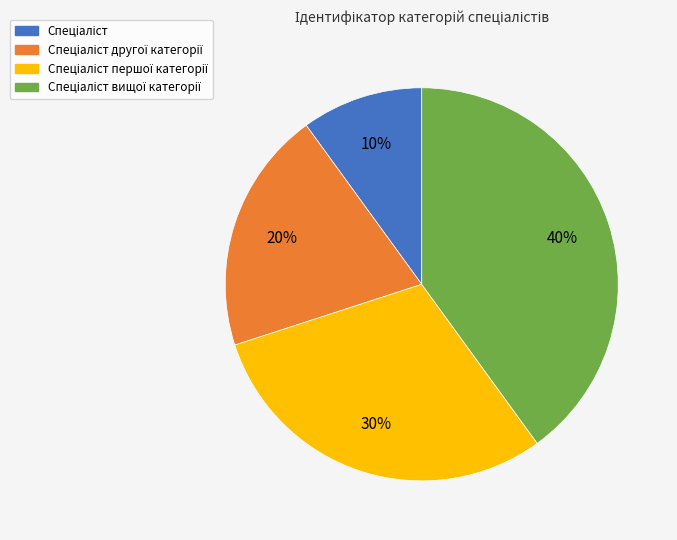

How many segments does this pie chart have?

4